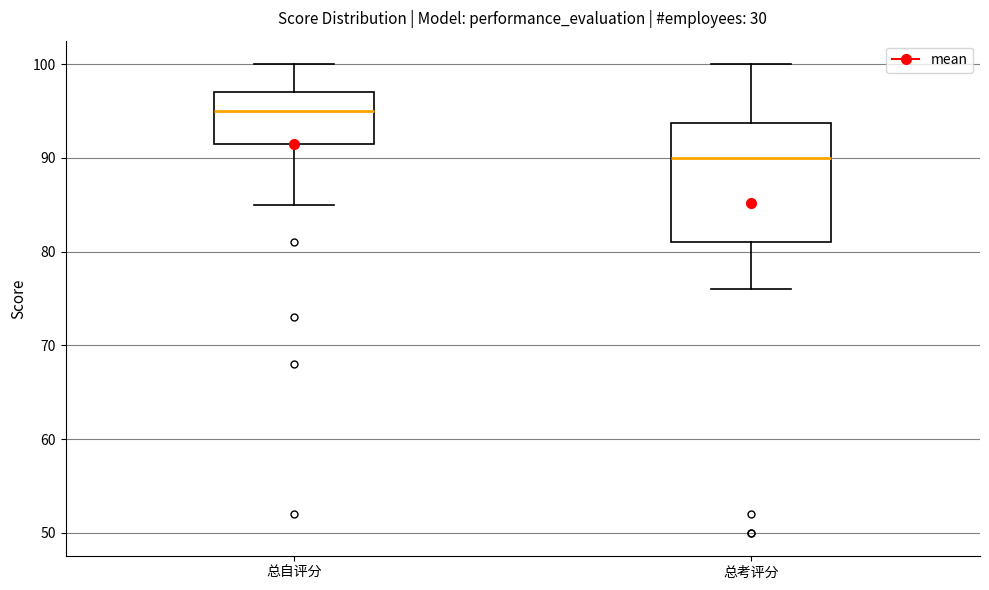

Which box has the lowest median line?

总考评分